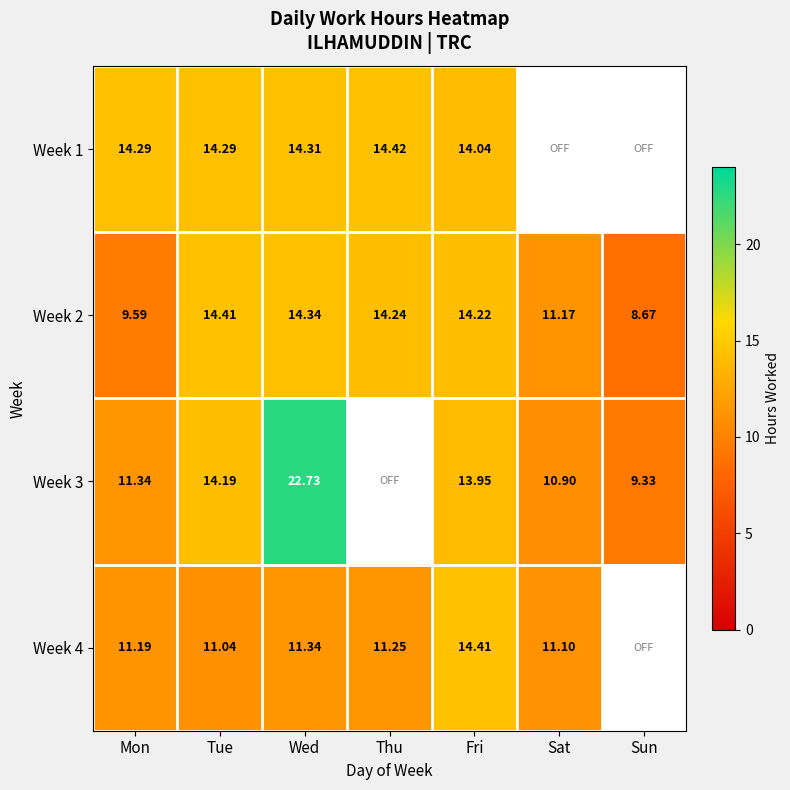

At which label is Week 2 closest to 11?

Sat